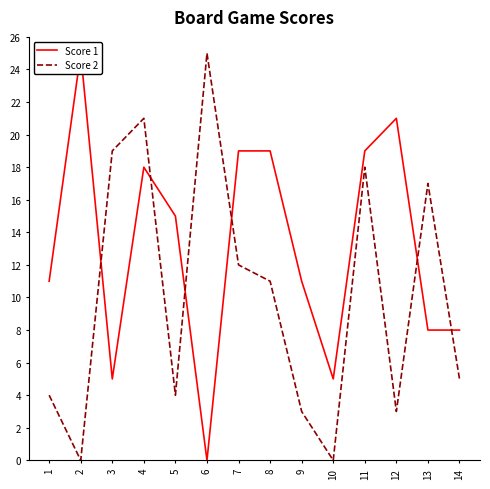

Where do Score 2 and Score 1 first cross each other?

2 and 3